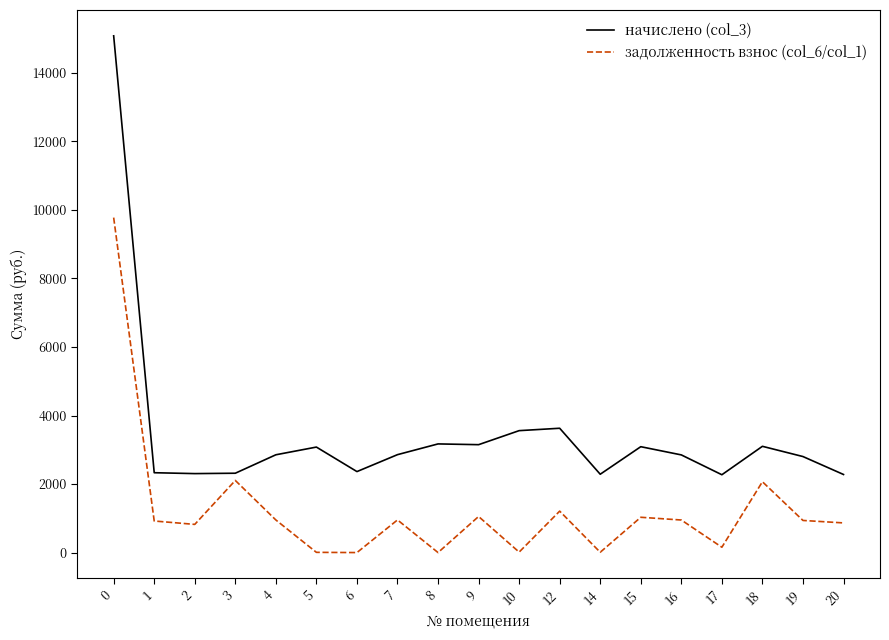

Rank the series by their average value, from lowest to highest.

задолженность взнос (col_6/col_1), начислено (col_3)